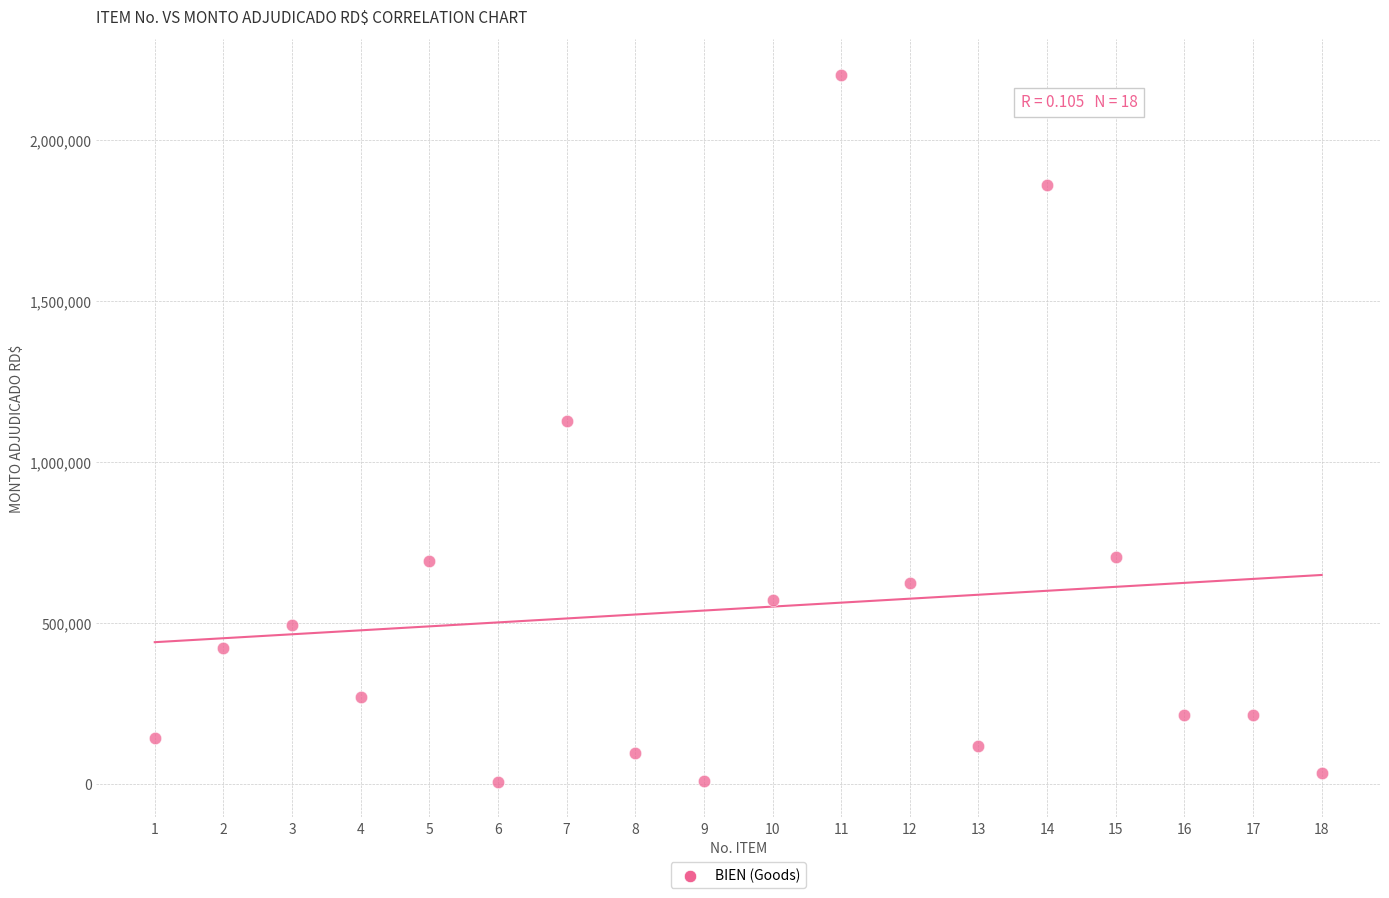

What is the range of X values (max minus min)?

17.0